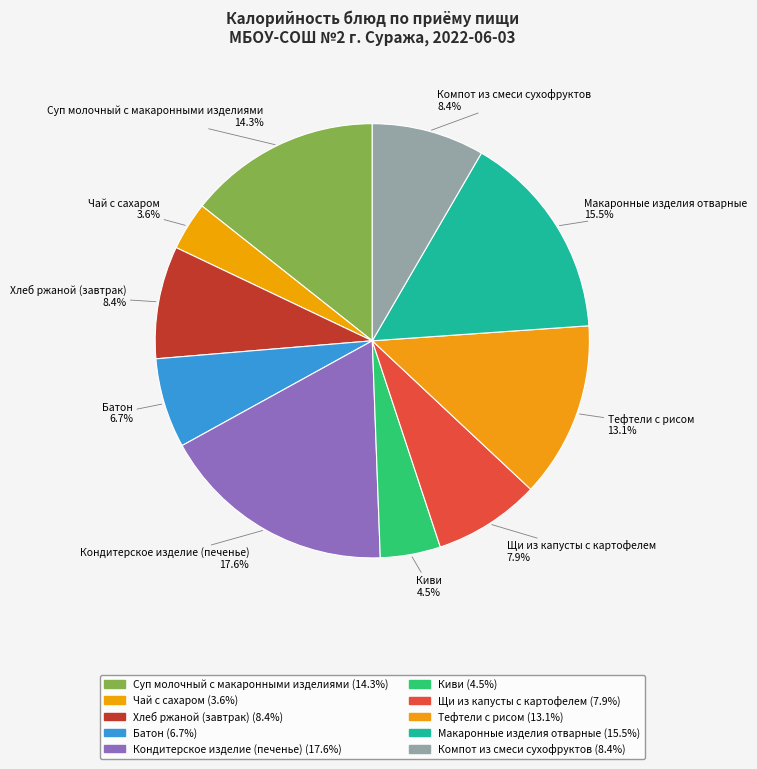

What is the change in value from Чай с сахаром to Тефтели с рисом?

+129